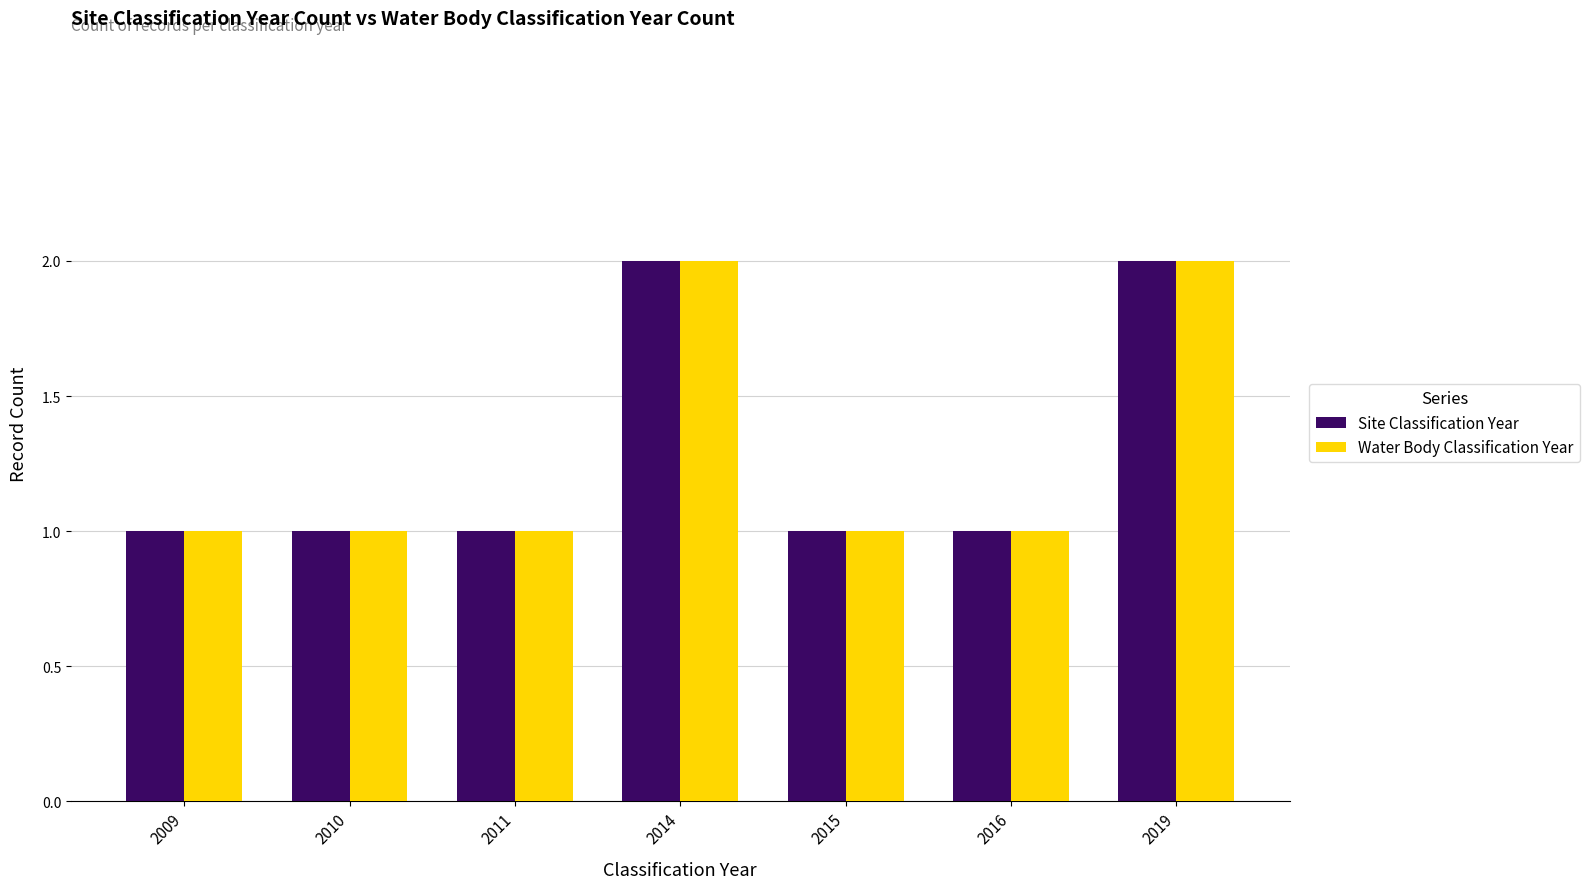

The Site Classification Year series shows 0 at 2009. True or false?

False